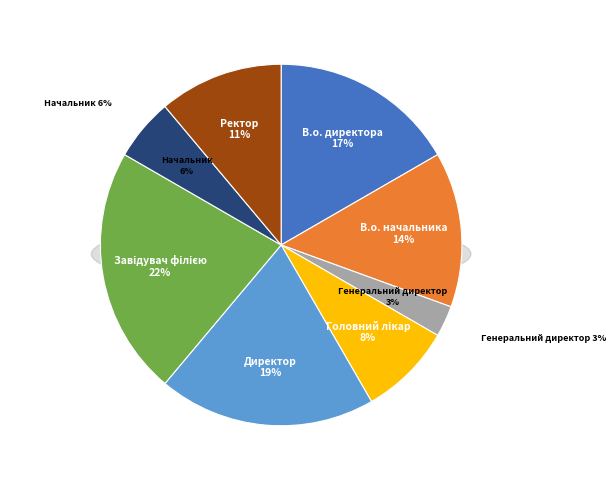

True or false: Генеральний директор accounts for 3% of the total.

True